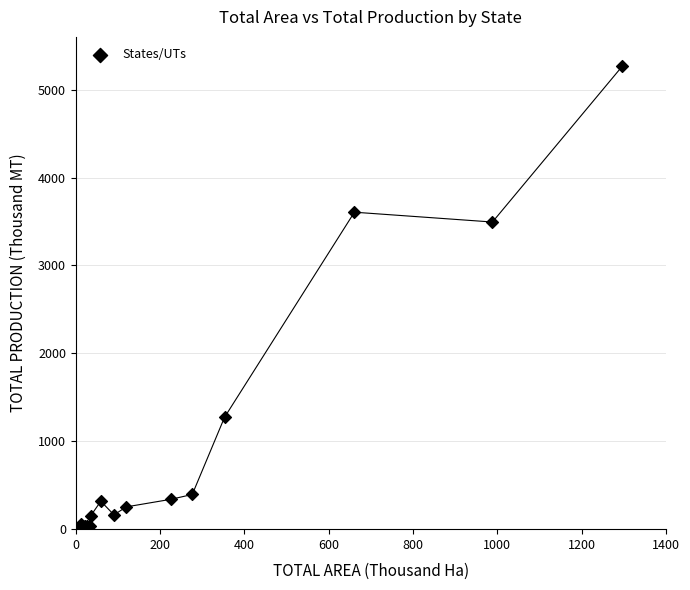

What Y value in the scatter plot is closest to 2633?

3493.9